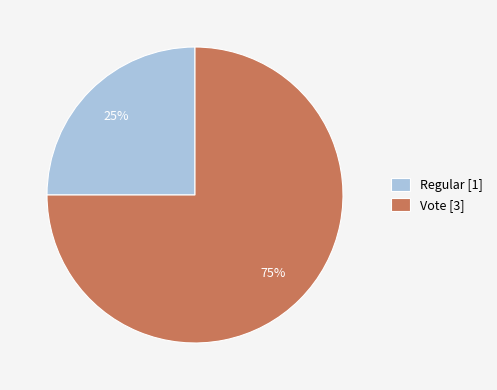

To the nearest percent, what is the combined percentage of Vote and Regular?

100%